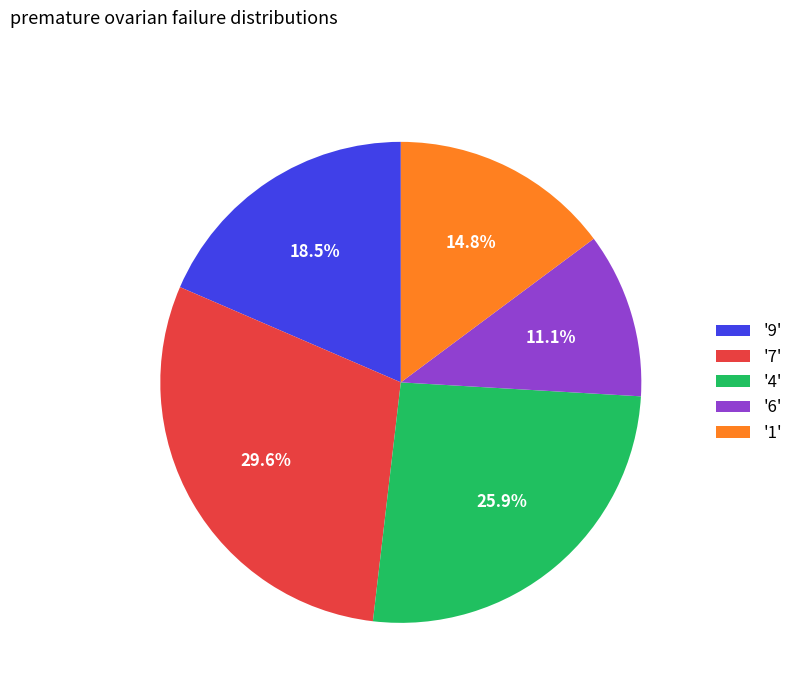

Rank the categories by value from highest to lowest.

'7', '4', '9', '1', '6'